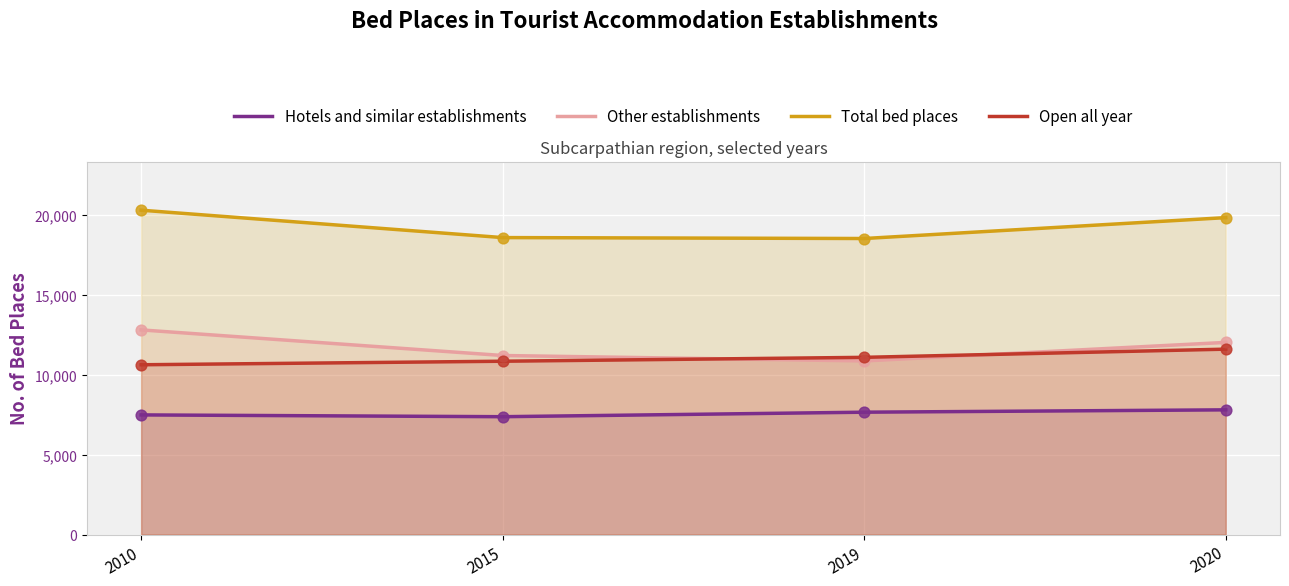

At which category is the sum across all series the highest?

2020